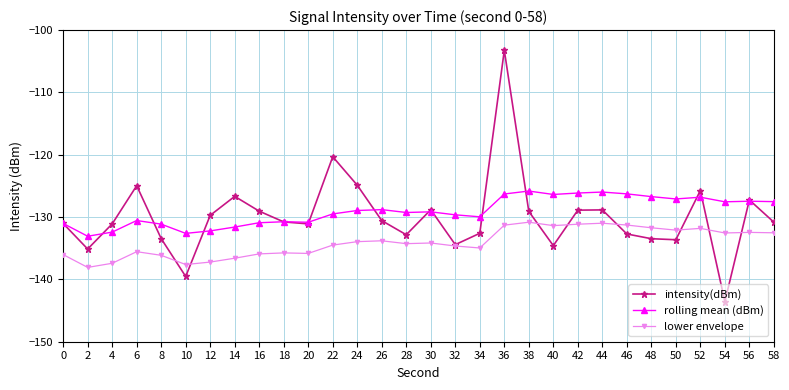

Read the lower envelope value at 16.

-135.9